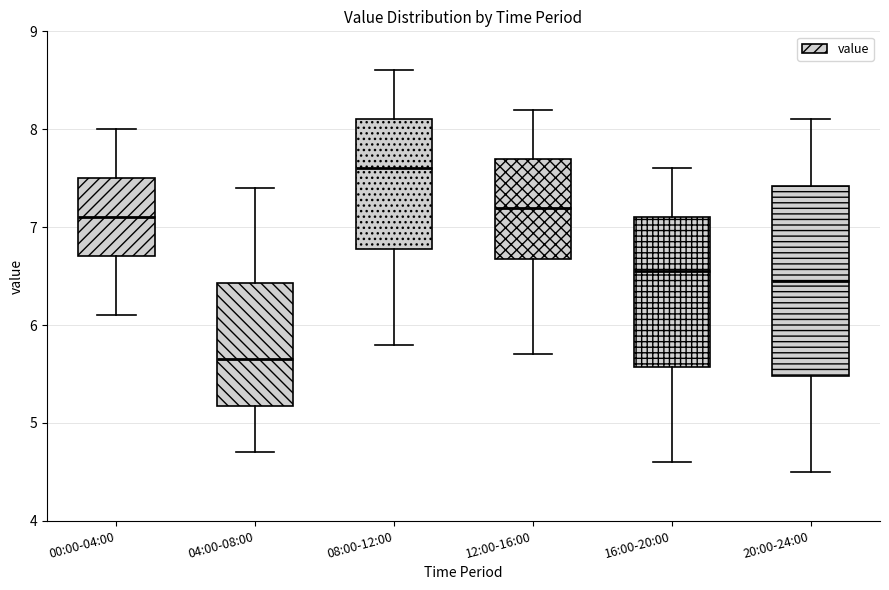

Comparing the boxes themselves (not the whiskers), which one is the tallest?

20:00-24:00